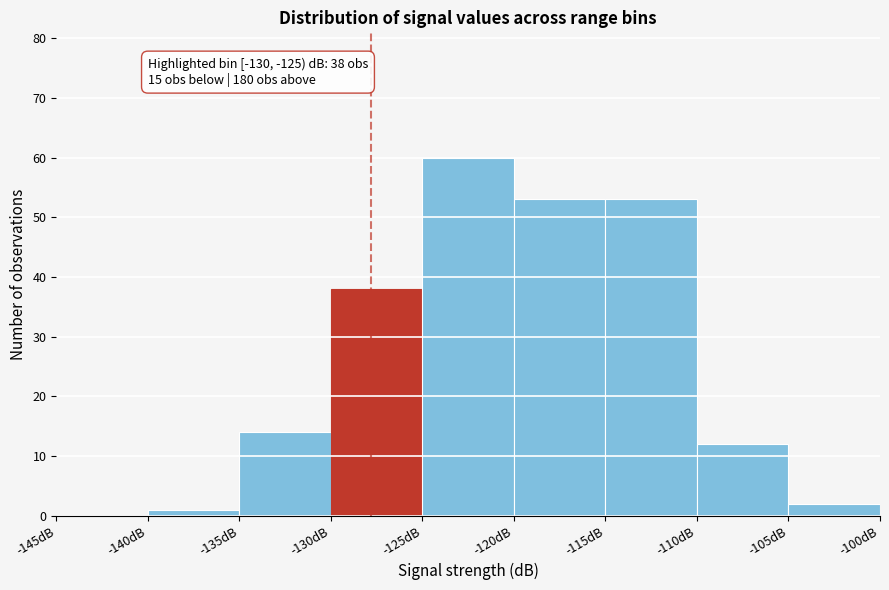

Over which range of the x-axis is the bar tallest?

-125 to -120